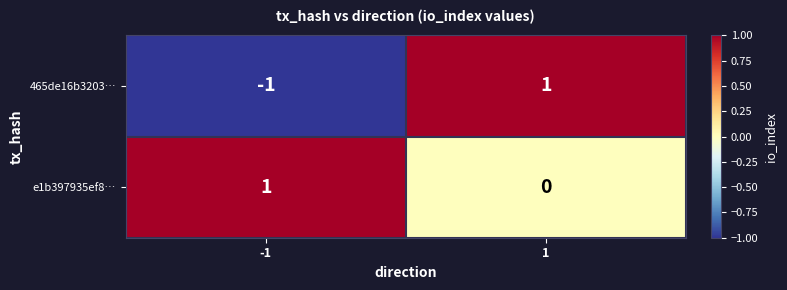

Which series has the largest total across all categories?

e1b397935ef8…